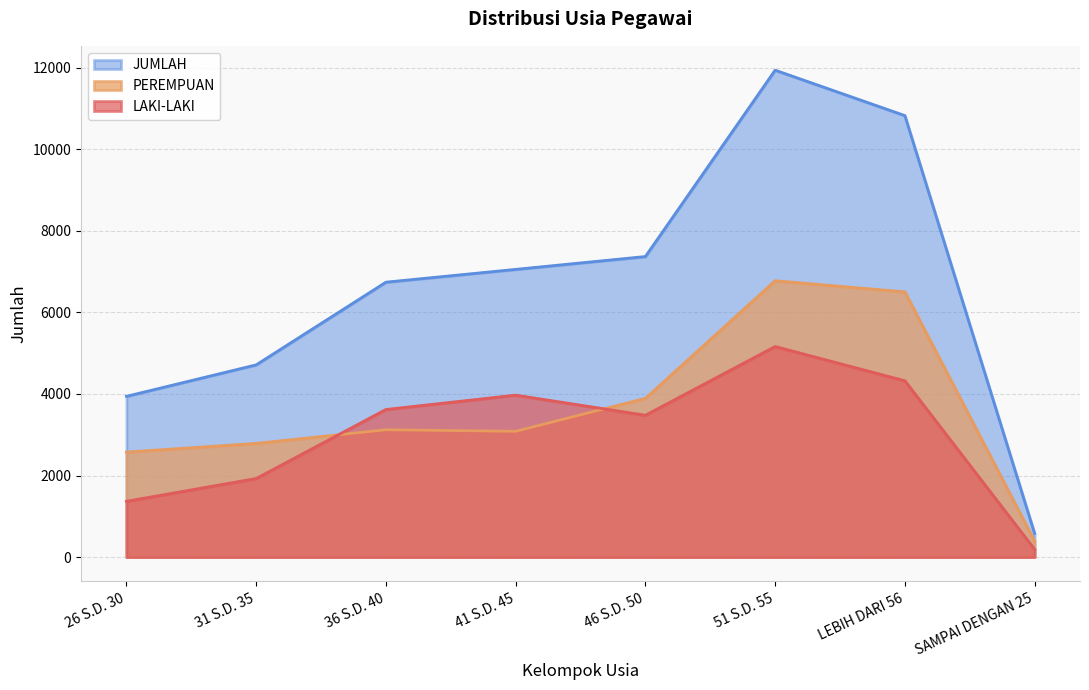

Rank the categories by LAKI-LAKI value from highest to lowest.

51 S.D. 55, LEBIH DARI 56, 41 S.D. 45, 36 S.D. 40, 46 S.D. 50, 31 S.D. 35, 26 S.D. 30, SAMPAI DENGAN 25